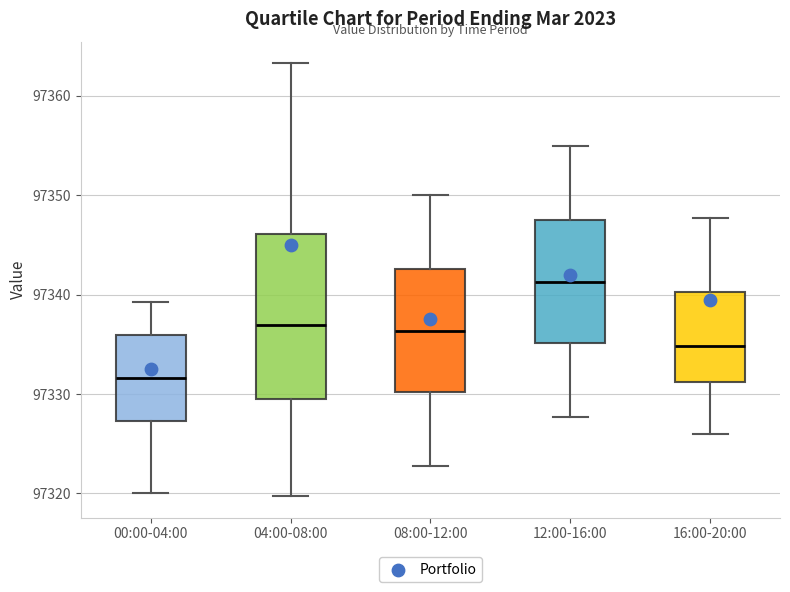

Where does the lower whisker of the box for 16:00-20:00 end on the y-axis? The values are not printed on the chart, so give them approximately, as read against the axis.

97326